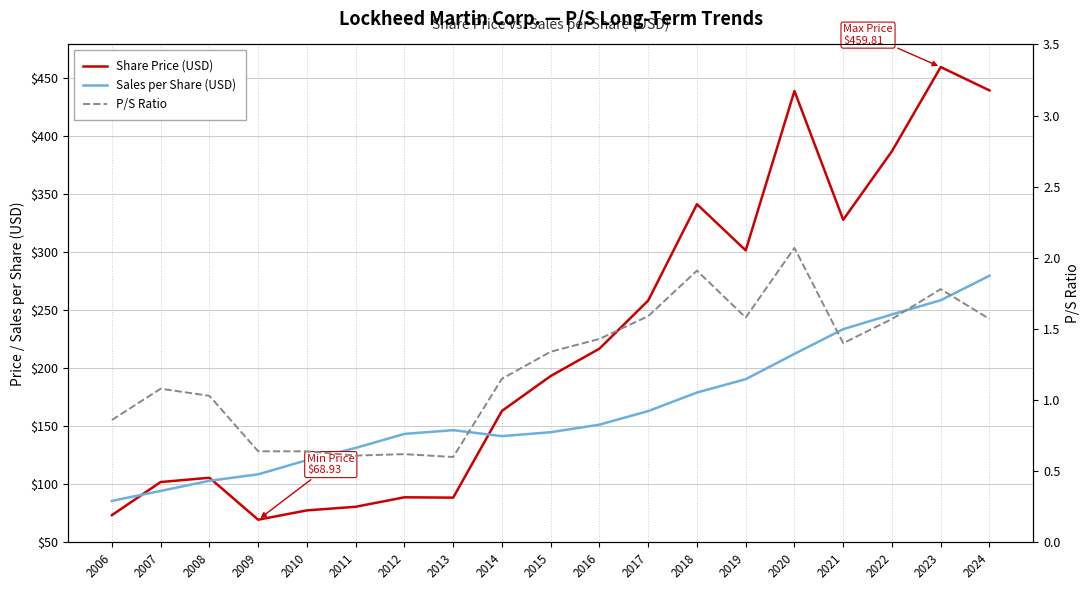

What is the smallest value displayed?

0.6